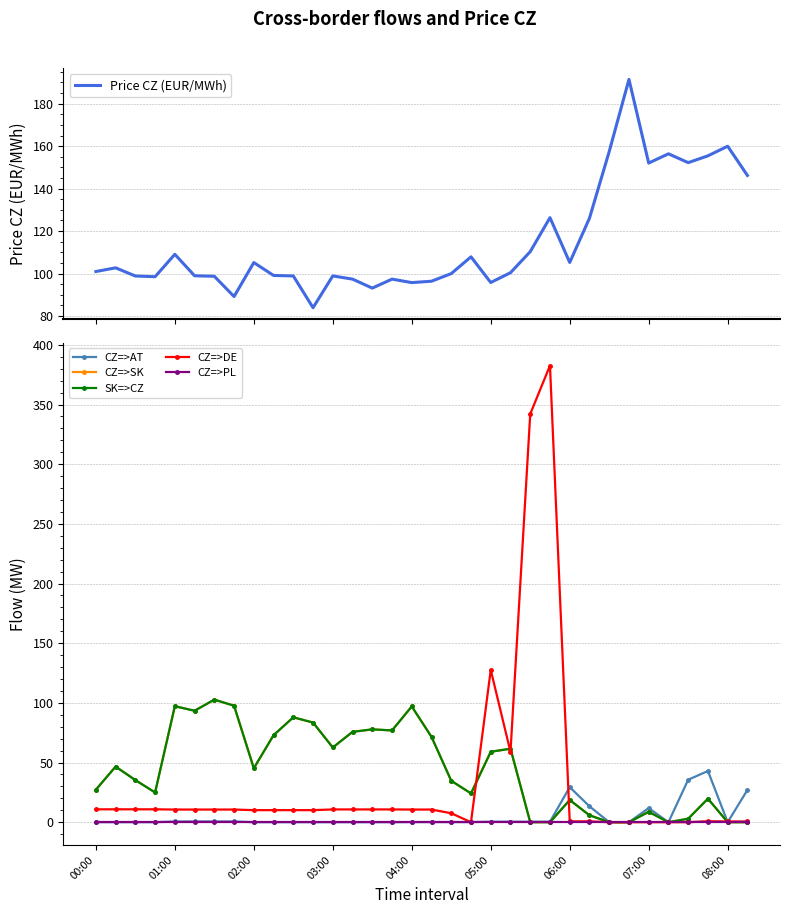

Which series has the largest range (max minus min)?

CZ=>DE